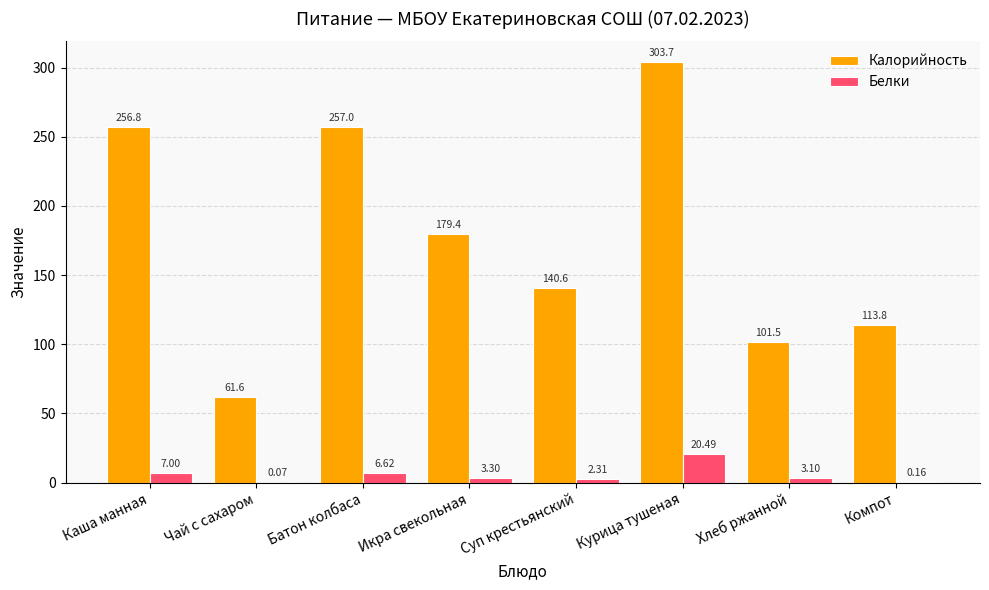

Which category has the highest value across all series?

Курица тушеная